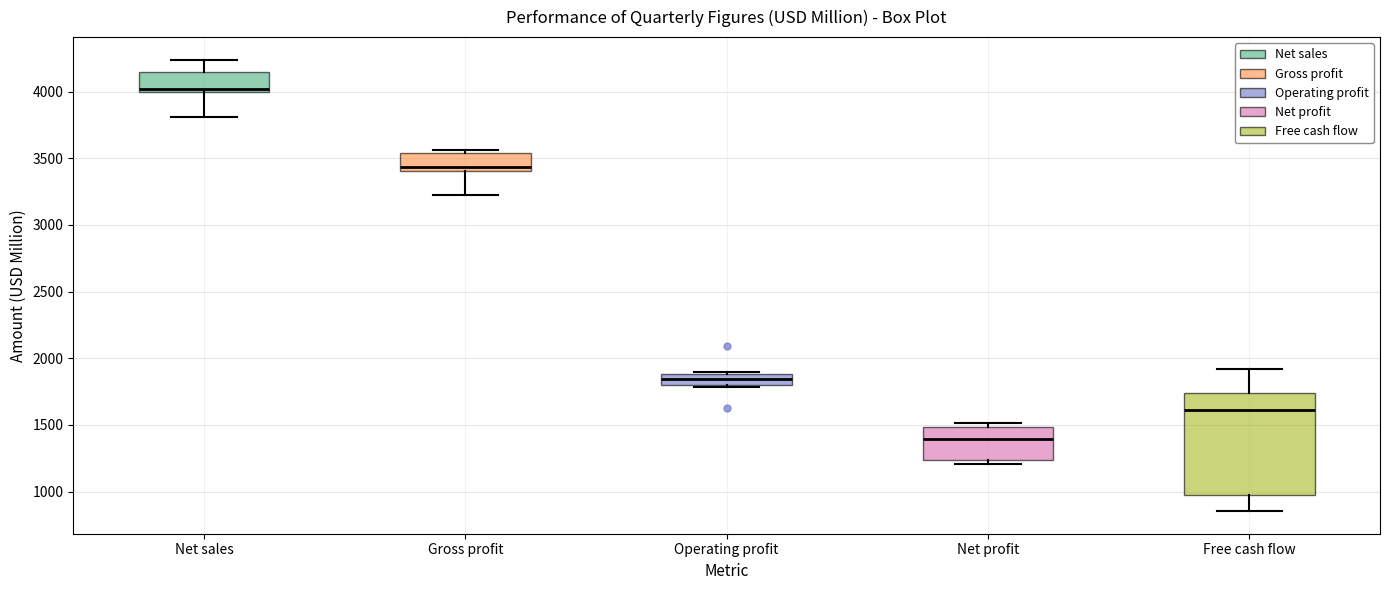

Where is the lower edge of the box for Operating profit on the y-axis? The values are not printed on the chart, so give them approximately, as read against the axis.

1800